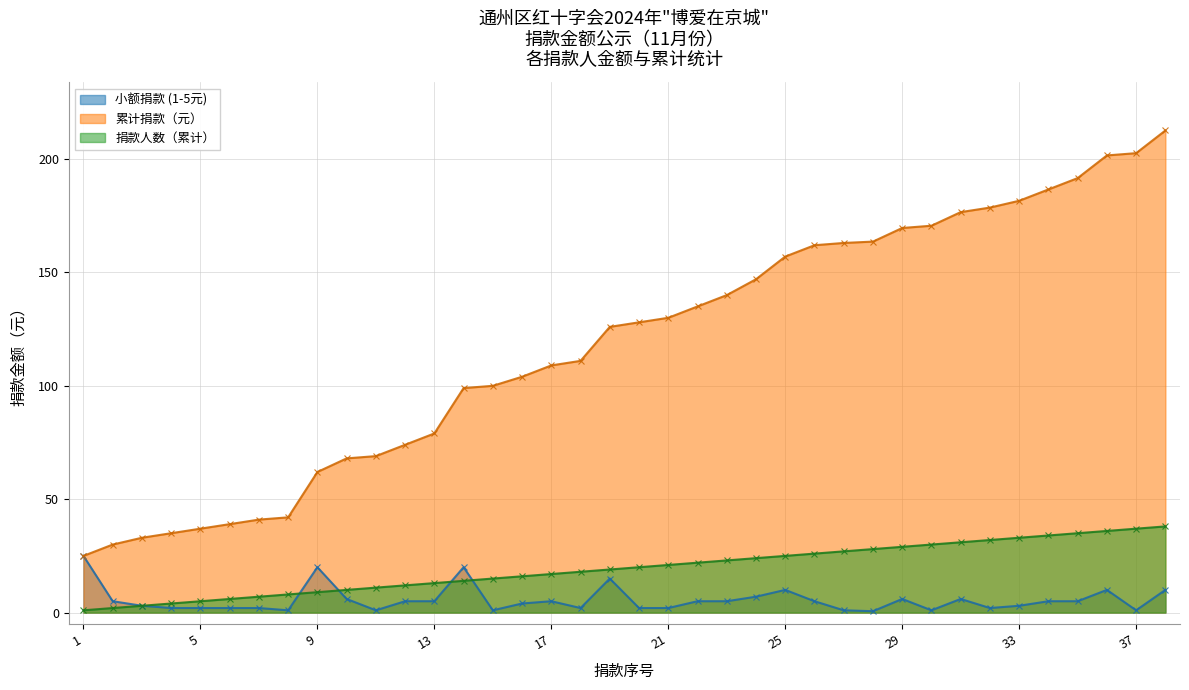

At which label does 捐款人数（累计） first exceed 20?

21